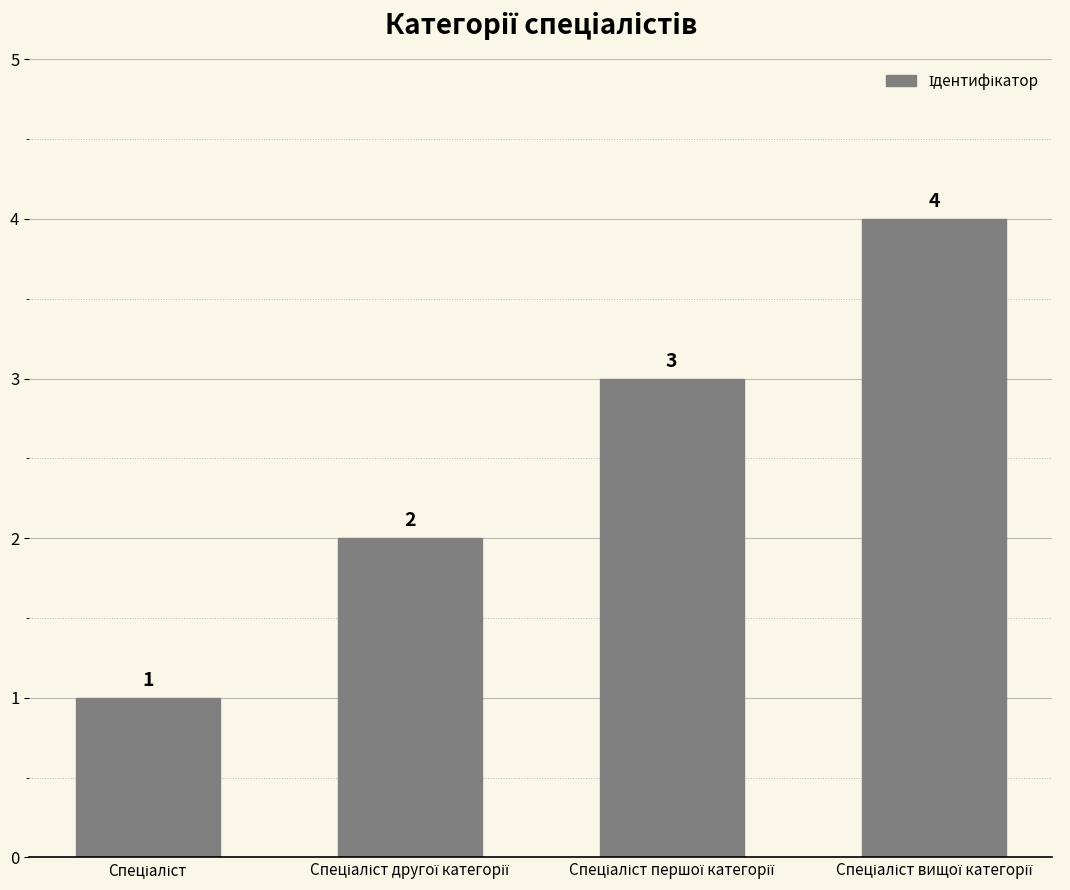

Count the values in the range 2 to 4.

3